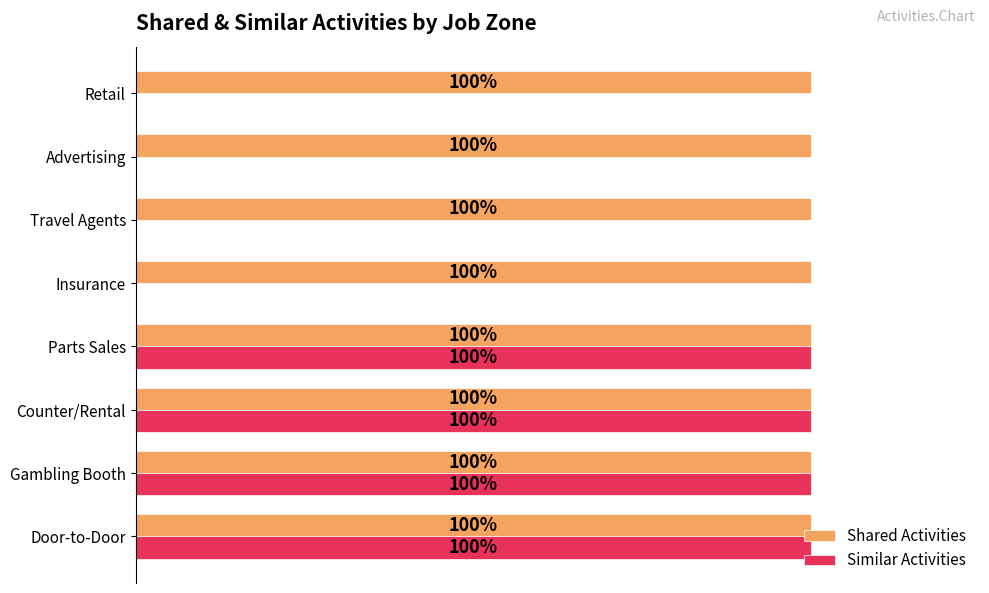

What are all the series names shown in the legend?

Shared Activities, Similar Activities